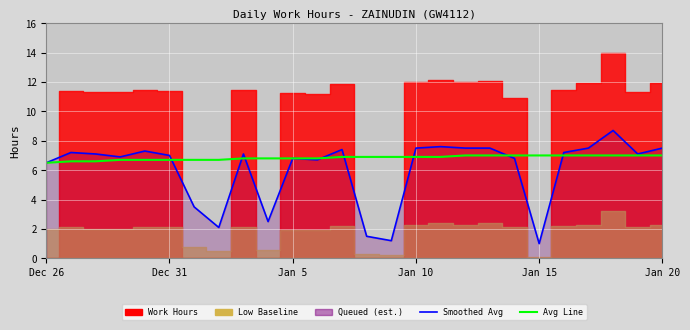

What is the value of the Smoothed Avg point at the 8th from the left?

2.1